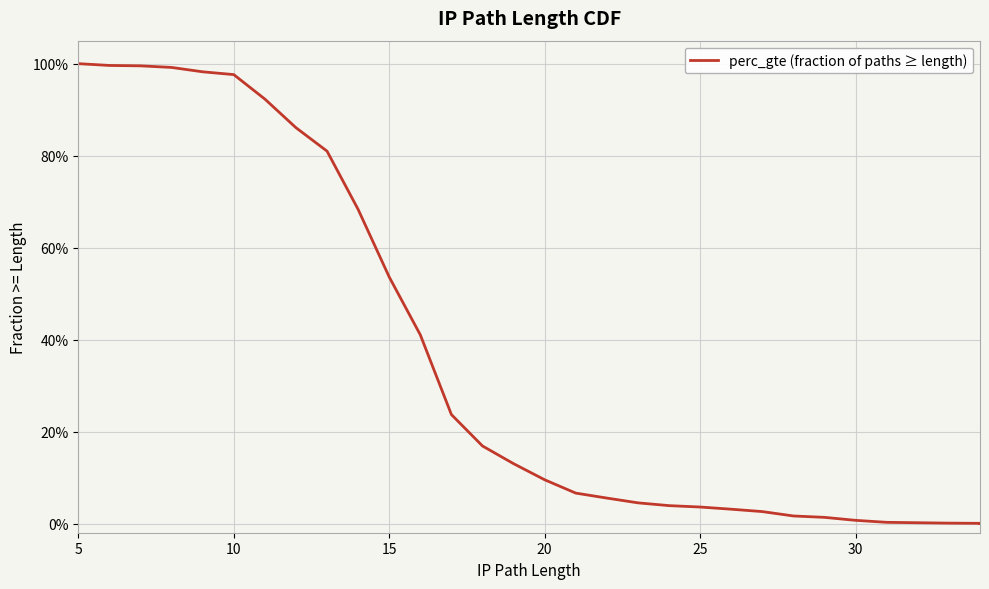

What is the value of the 3rd point from the left?

1.0